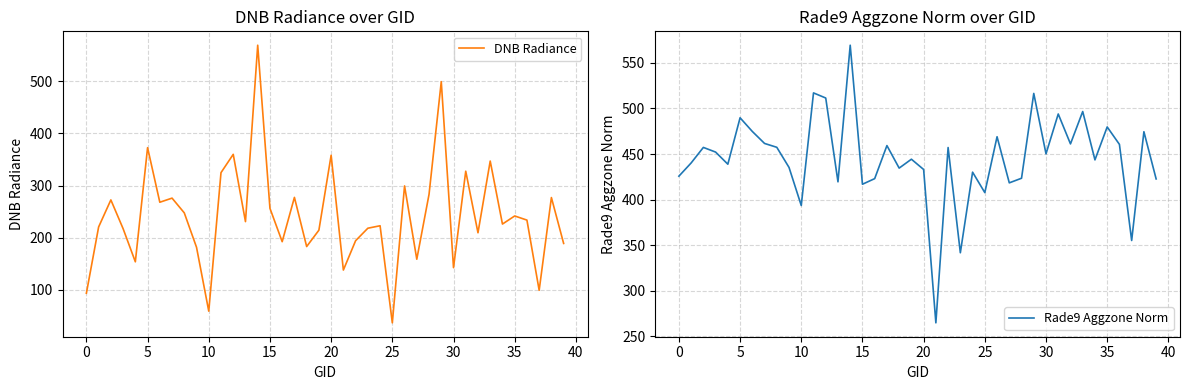

How many values in the DNB Radiance series are below 230?

20